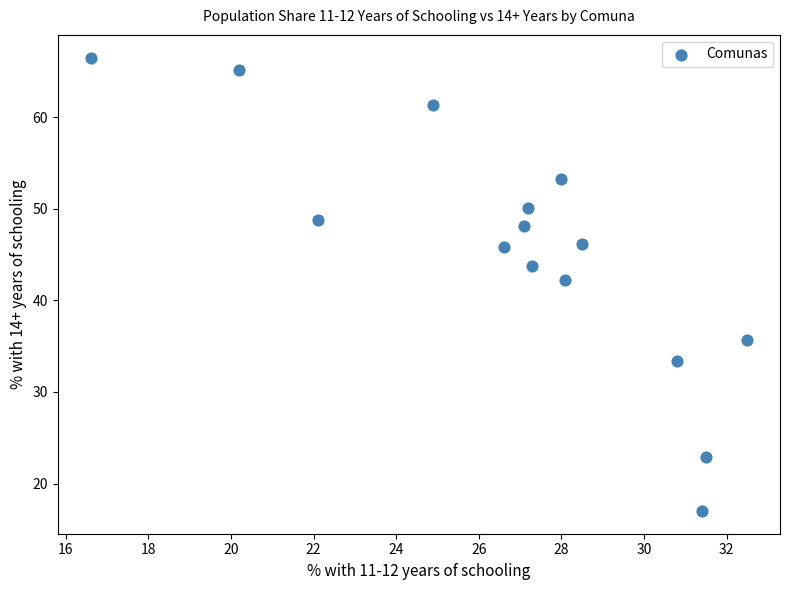

What is the range of Y values (max minus min)?

49.5